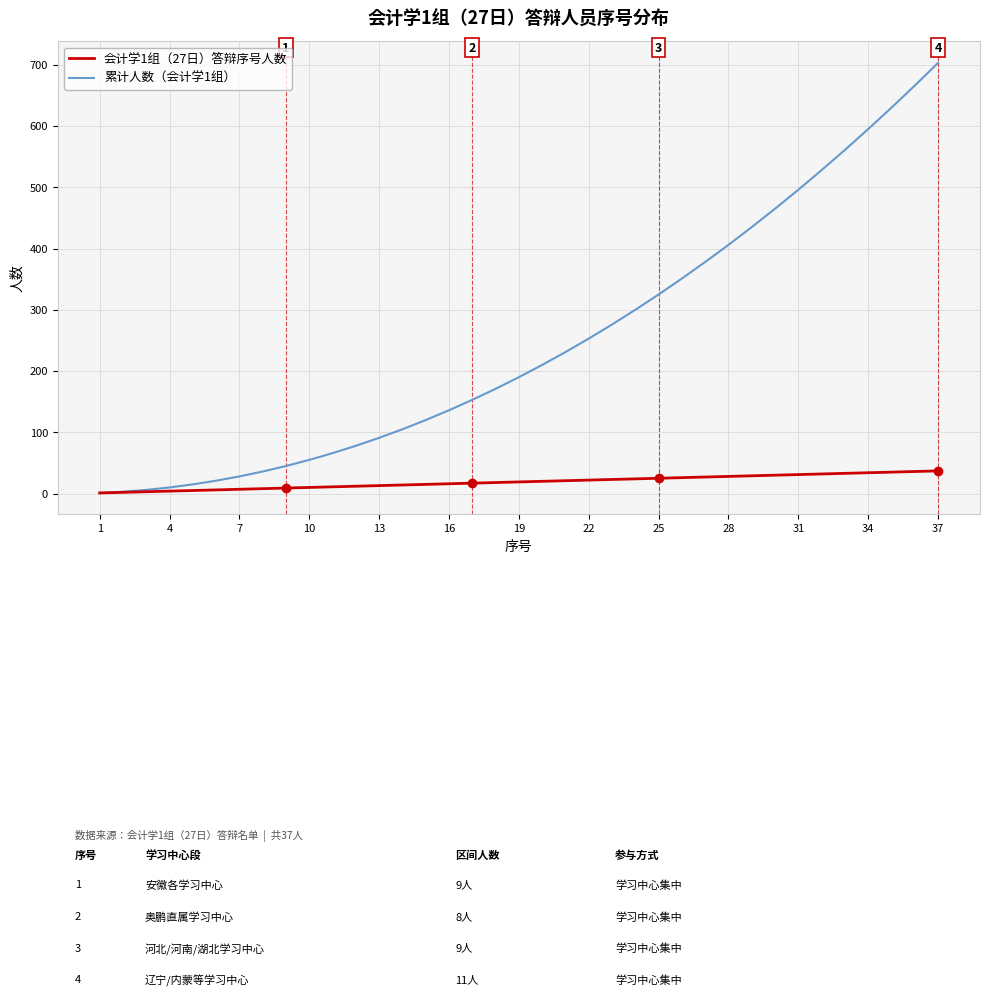

Which series has the largest total across all categories?

累计人数（会计学1组）